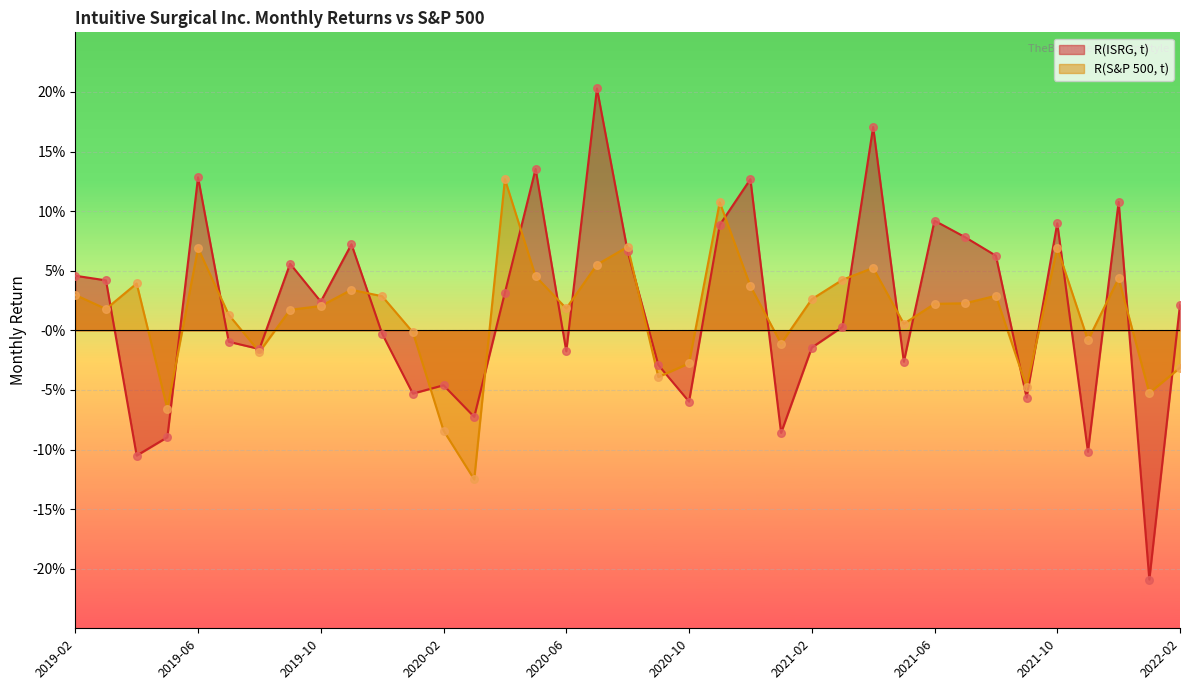

Which series reaches the minimum Y coordinate?

R(ISRG, t)